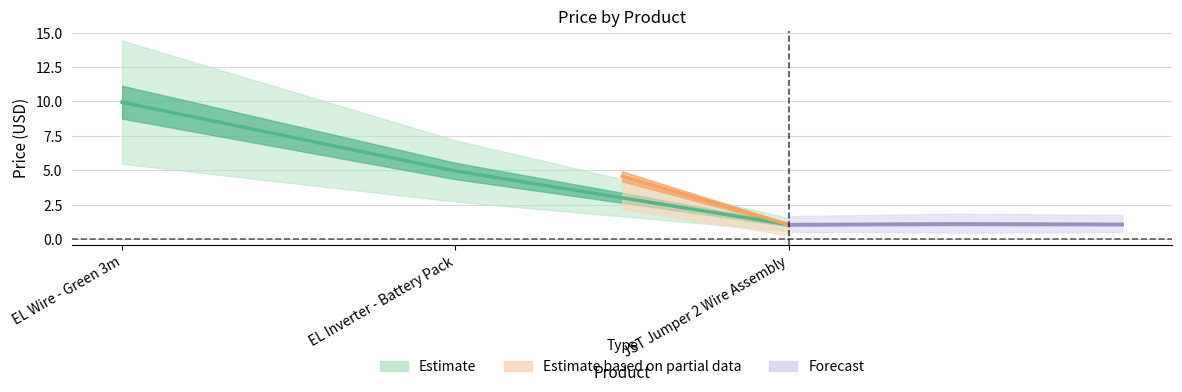

Where does the data first go above 4?

EL Wire - Green 3m